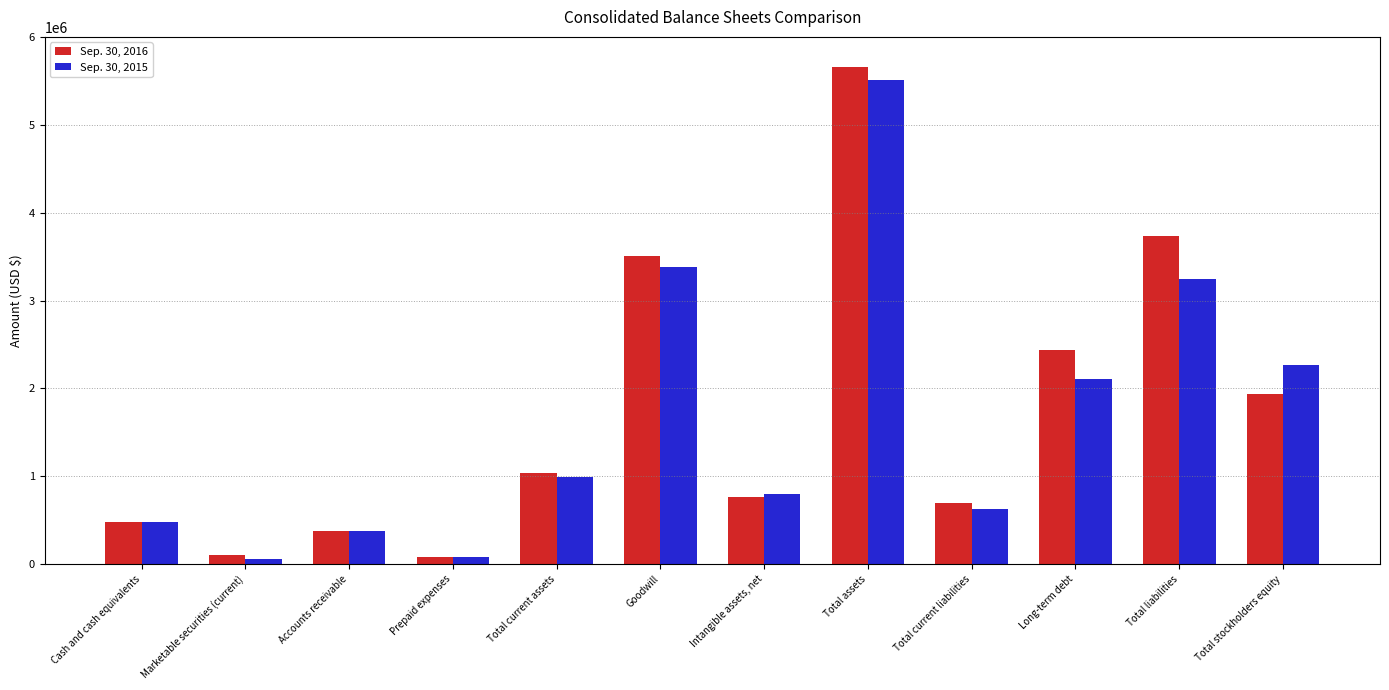

Which series has the largest total across all categories?

Sep. 30, 2016